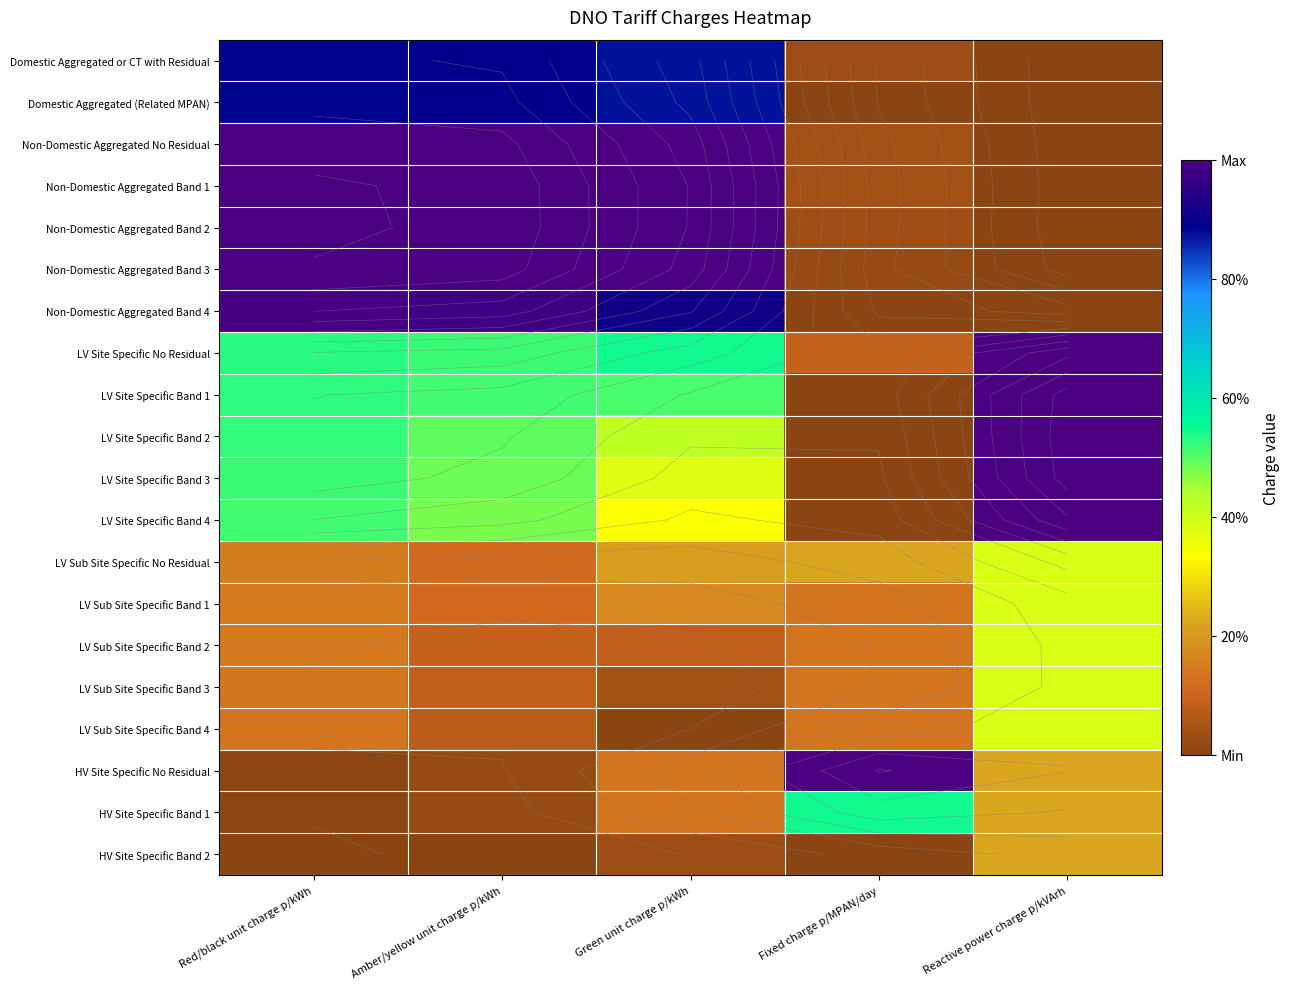

Is it true that HV Site Specific No Residual equals 1.0 at Fixed charge p/MPAN/day?

True